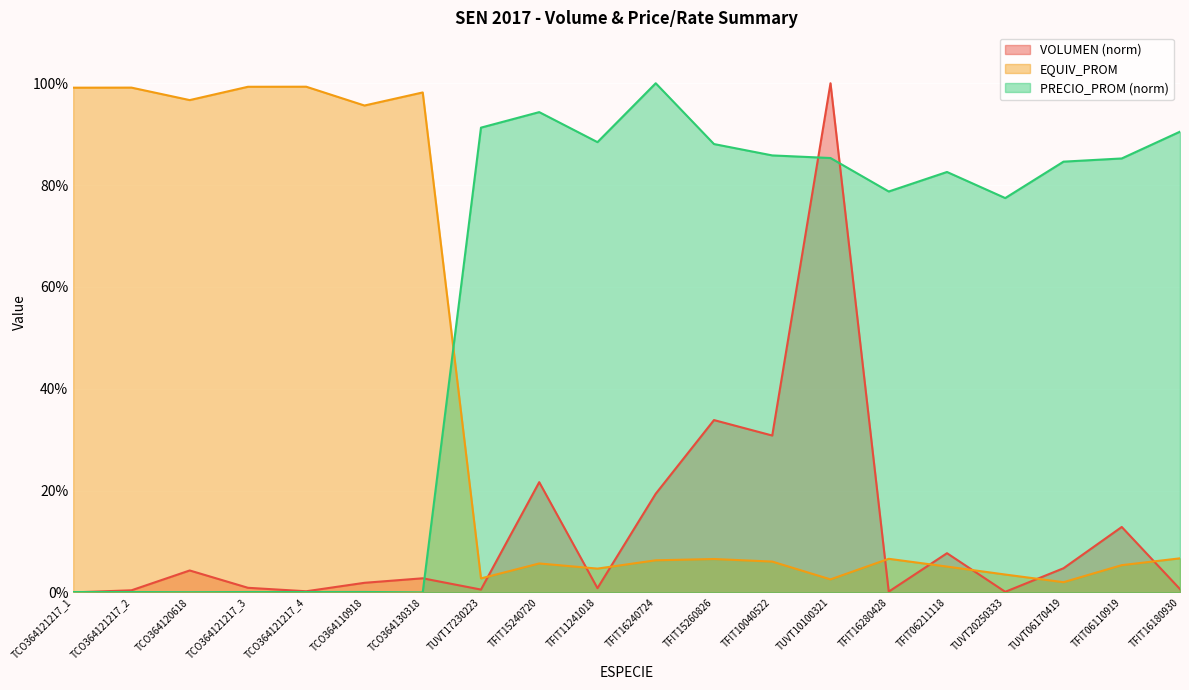

What is the average value of the PRECIO_PROM series?

56.6